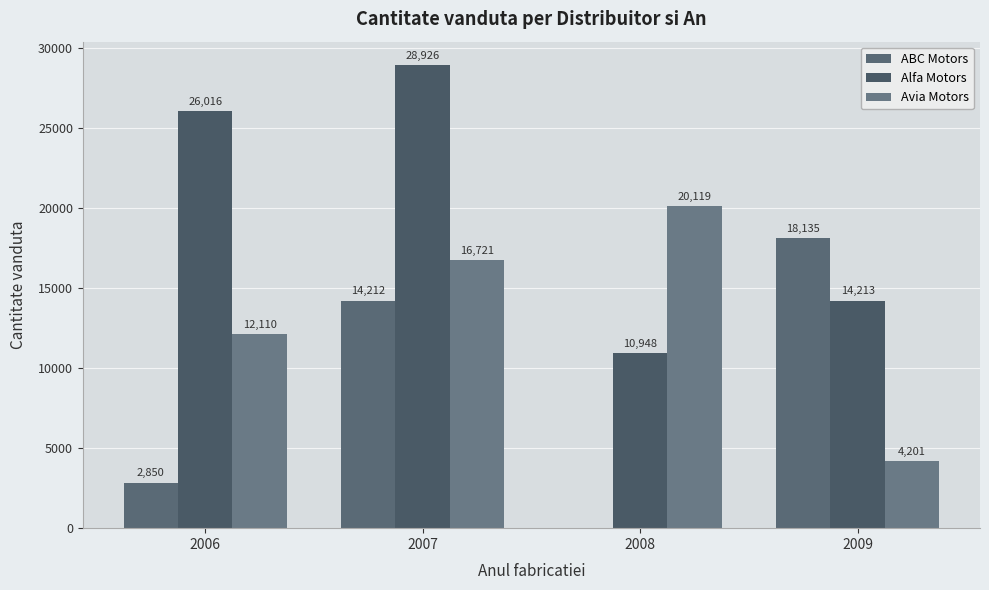

Between 2008 and 2009, which series saw the biggest shift?

ABC Motors